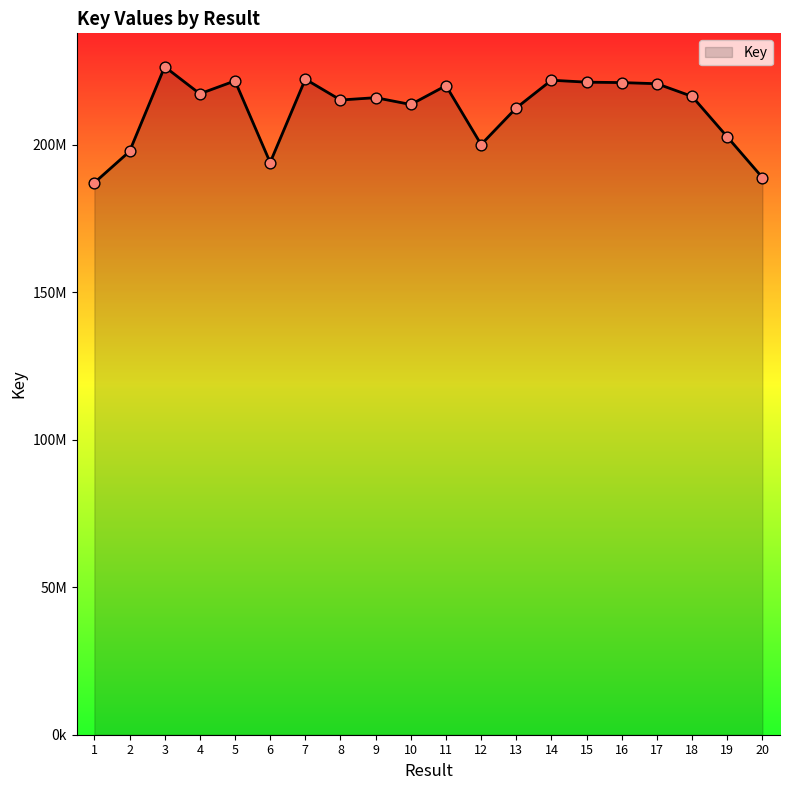

What is the change in value from 6 to 8?

+21188231